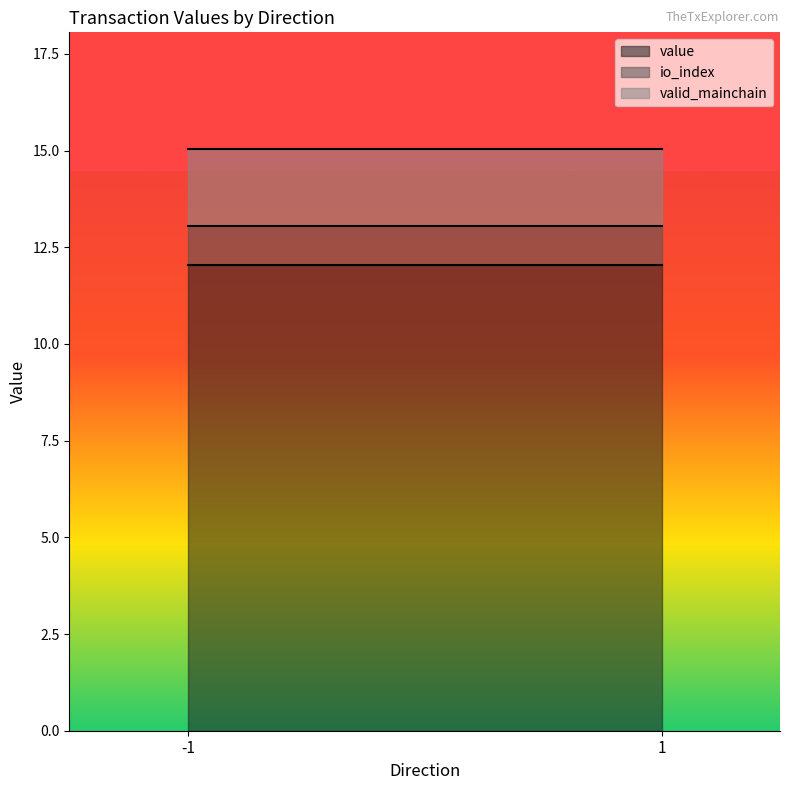

Between -1 and 1, which series saw the biggest shift?

io_index